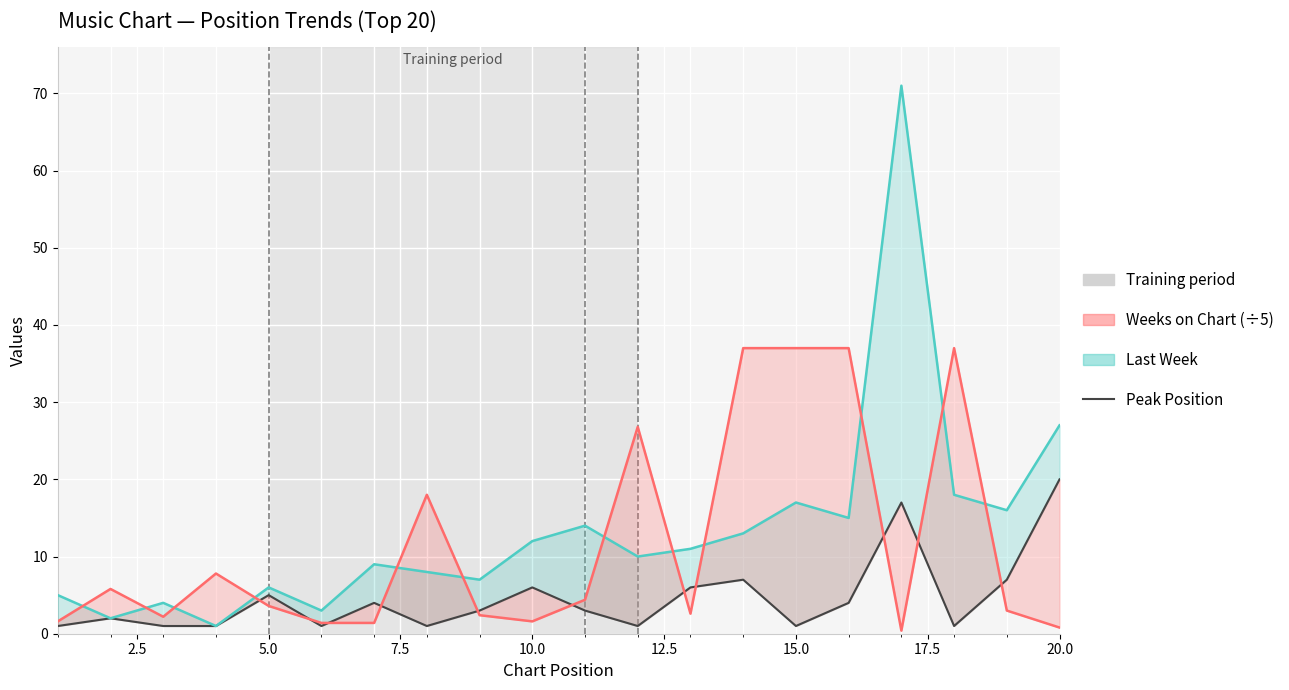

What is the maximum value shown in the chart?

71.0